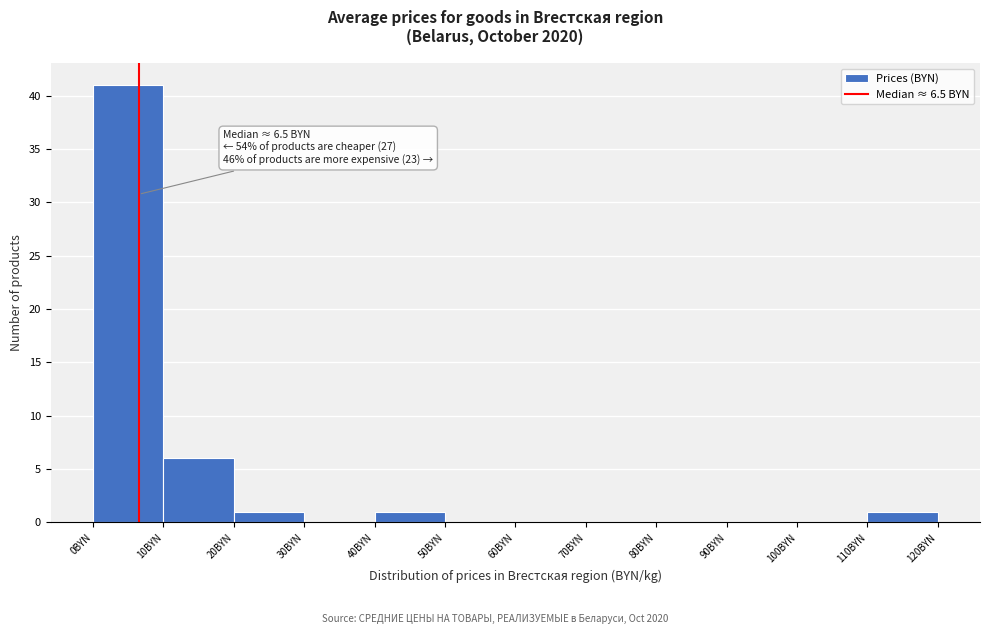

Over which range of the x-axis is the bar tallest?

0 to 10